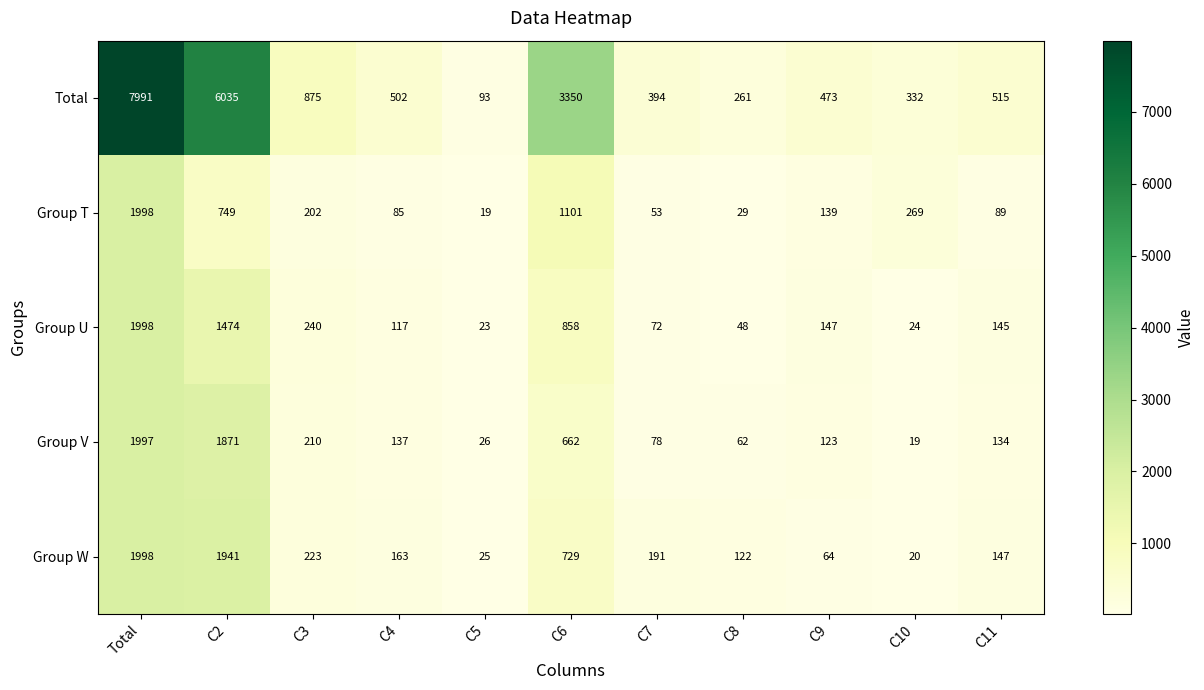

At how many categories does at least one series exceed 3011?

3